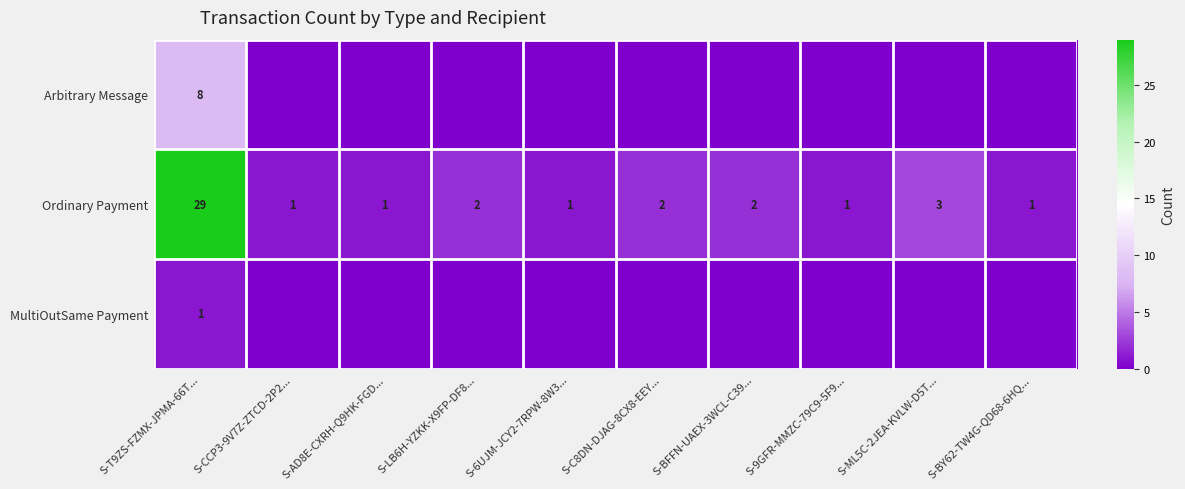

The value of Ordinary Payment at S-CCP3-9V7Z-ZTCD-2P2... is 2. True or false?

False